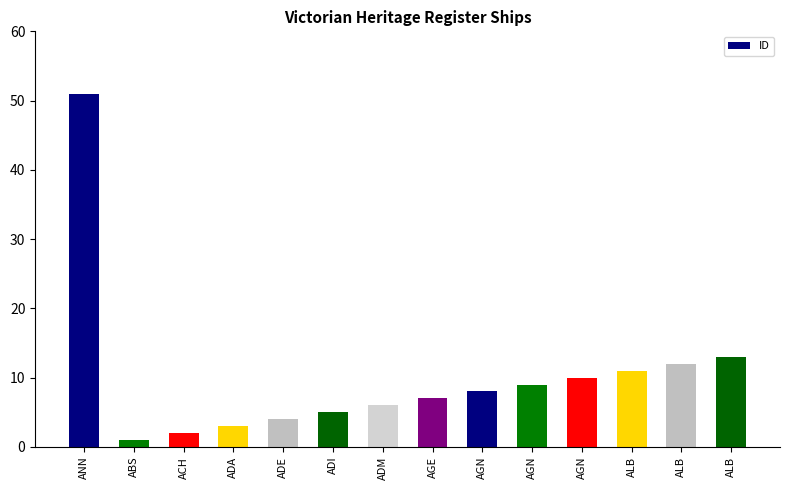

Reading left to right, what are all the values shown in this chart?

ANN=51	ABS=1	ACH=2	ADA=3	ADE=4	ADI=5	ADM=6	AGE=7	AGN=8	AGN=9	AGN=10	ALB=11	ALB=12	ALB=13